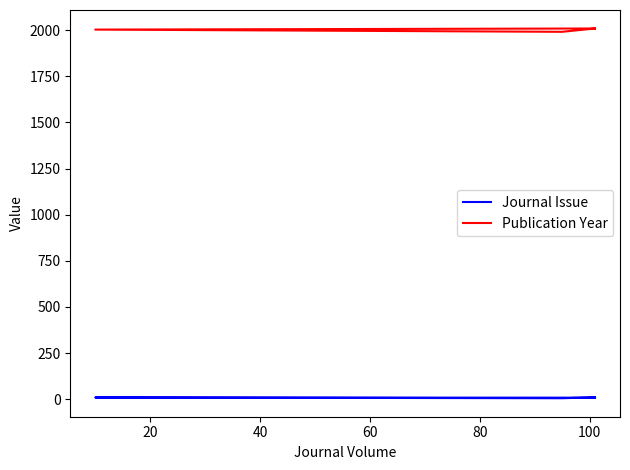

Does the chart have visible grid lines?

No